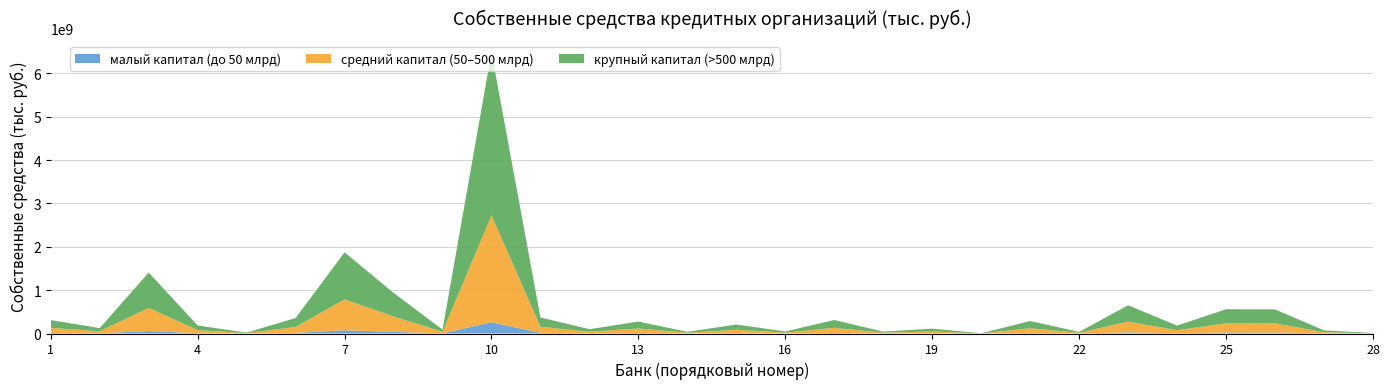

Reading left to right, extract all data points from this chart.

АО ЮниКредит Банк=309935548	АО "АБ "РОССИЯ"=124433165	Банк ГПБ (АО)=1406945161	ПАО "Банк "Санкт-Петербург"=184734957	АО БАНК "СНГБ"=20545671	ПАО "Совкомбанк"=357798579	Банк ВТБ (ПАО)=1873494216	АО "АЛЬФА-БАНК"=937577581	РНКБ Банк (ПАО)=89785724	ПАО Сбербанк=6489232534	ПАО "МОСКОВСКИЙ КРЕДИТНЫЙ БАНК"=370292461	АКБ "ПЕРЕСВЕТ" (ПАО)*=99818678	ПАО Банк "ФК Открытие"=275186359	АО "Банк Интеза"=38935377	ПАО РОСБАНК=207036016	АКБ "БЭНК ОФ ЧАЙНА" (АО)=47623012	АО "Банк ДОМ.РФ"=311382277	ИНГ БАНК (ЕВРАЗИЯ) АО=43250820	АО АКБ "НОВИКОМБАНК"=112468251	Банк "КУБ" (АО)=5977391	АО "ТБанк"=288325489	АО РОСЭКСИМБАНК=37371927	ПАО "Промсвязьбанк"=651047917	Банк "ВБРР" (АО)=181770471	АО "Райффайзенбанк"=560416233	АО "Россельхозбанк"=556985458	АйСиБиСи Банк (АО)=72298387	ООО "Чайна Констракшн Банк"=10877472